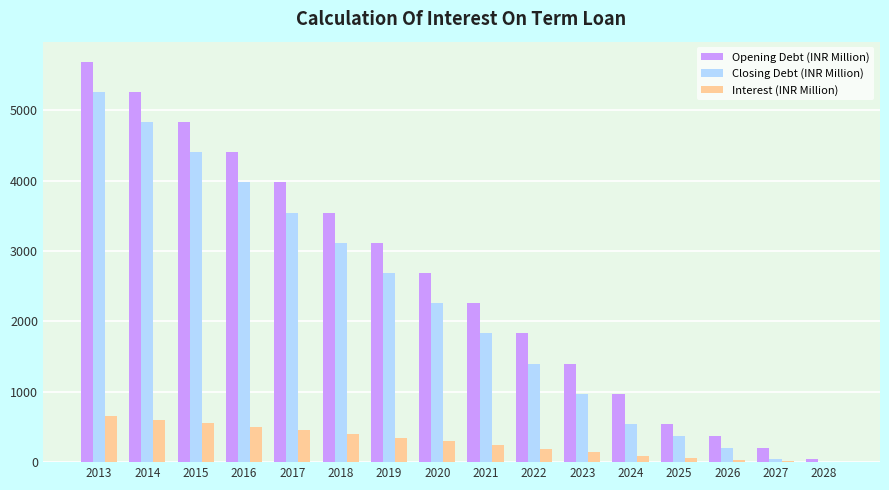

What is the spread (max minus min) of values at 2015?

4276.0